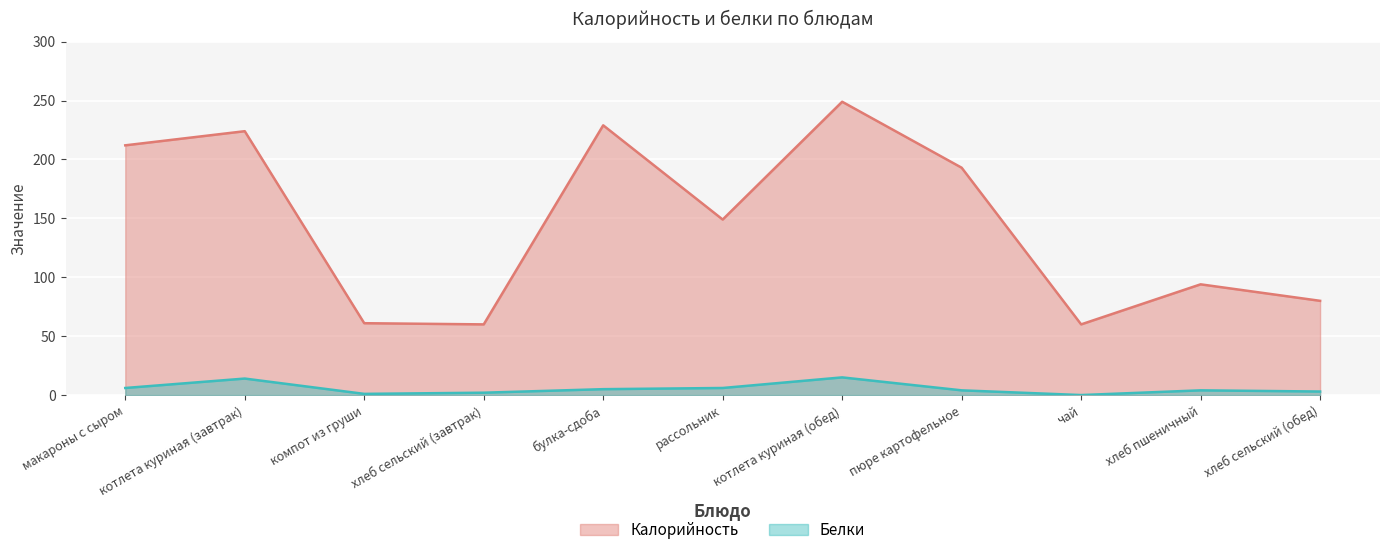

True or false: Белки has a value of 14 at котлета куриная (завтрак).

True